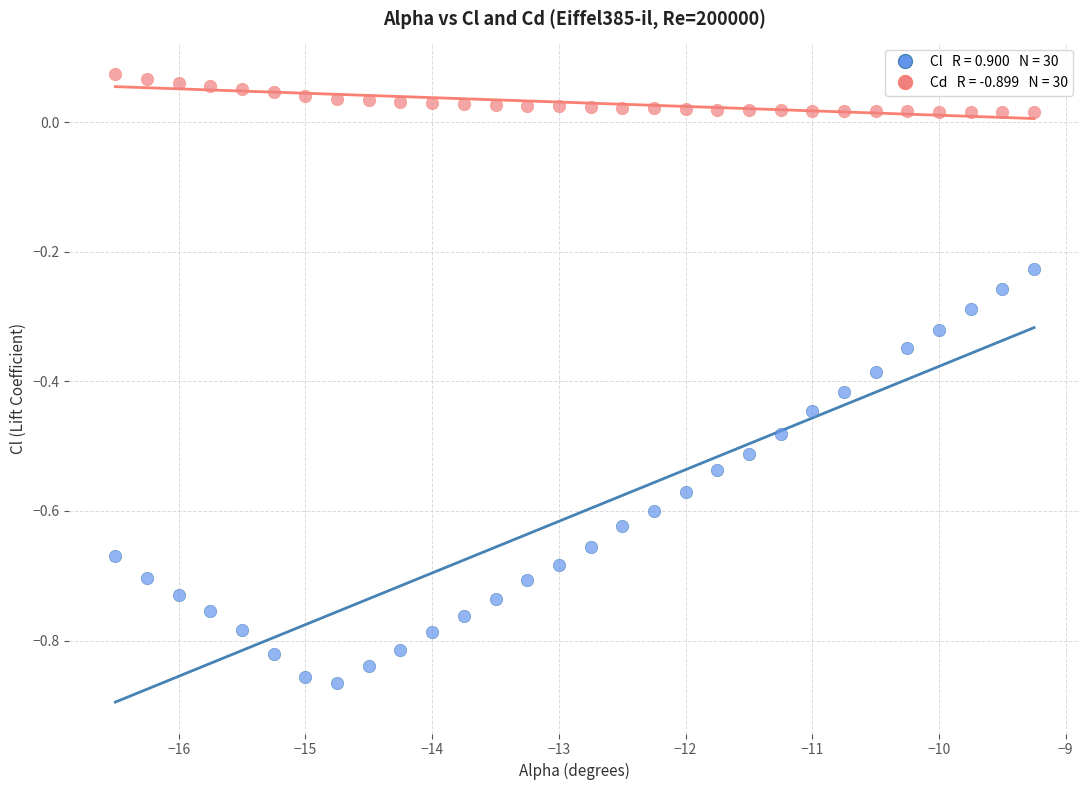

Across all data points, what is the range of Y values (max minus min)?

0.9